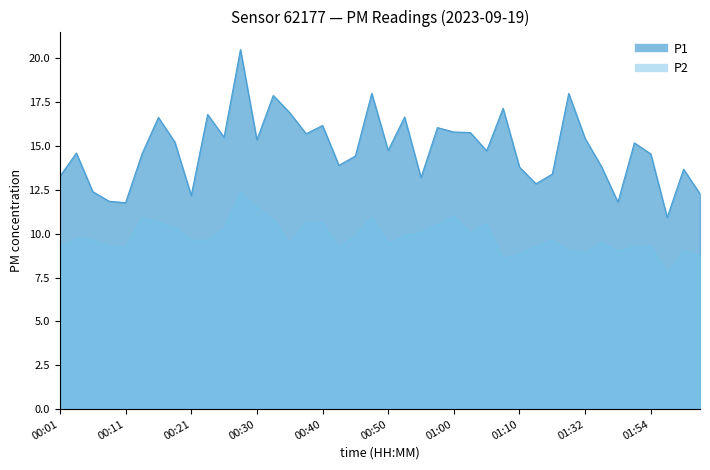

What is the sum of the P2 values at 27 and 16?

19.2